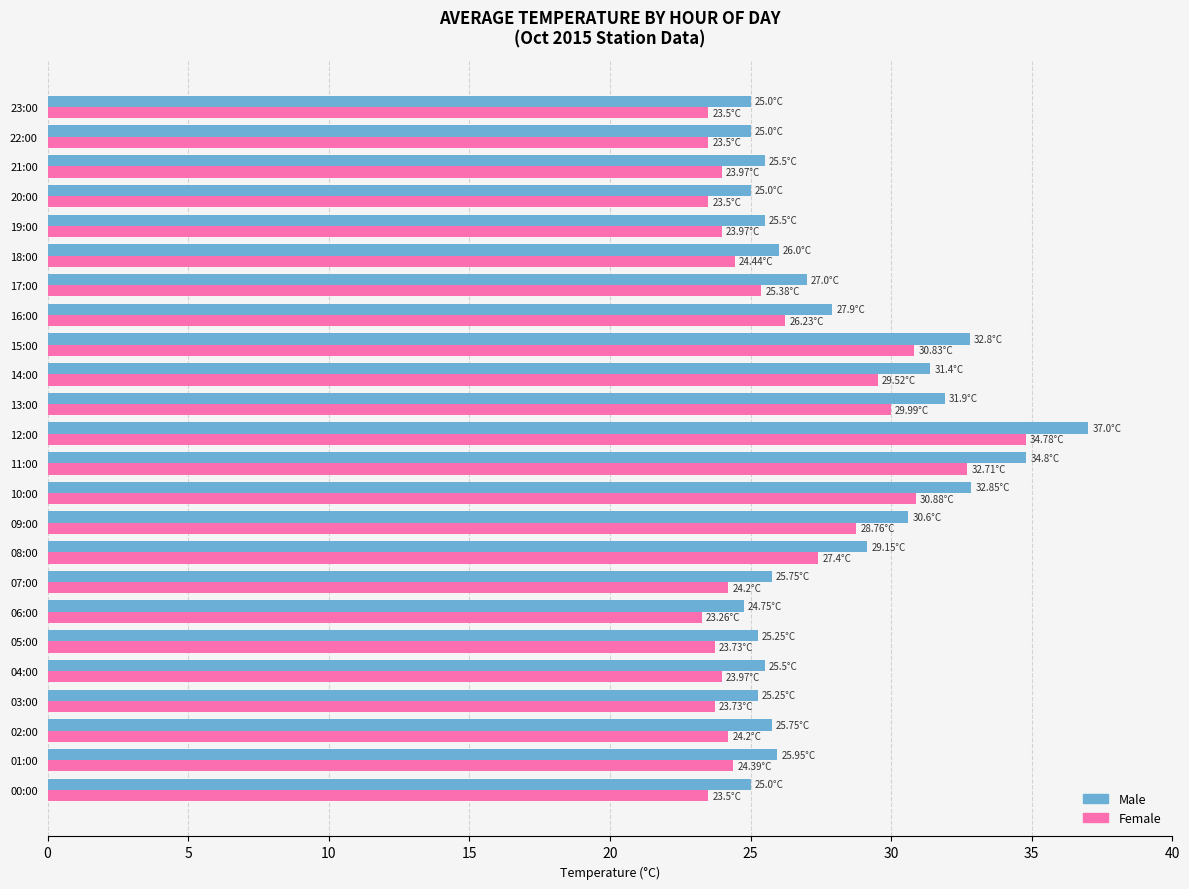

Which series has the largest total across all categories?

Male